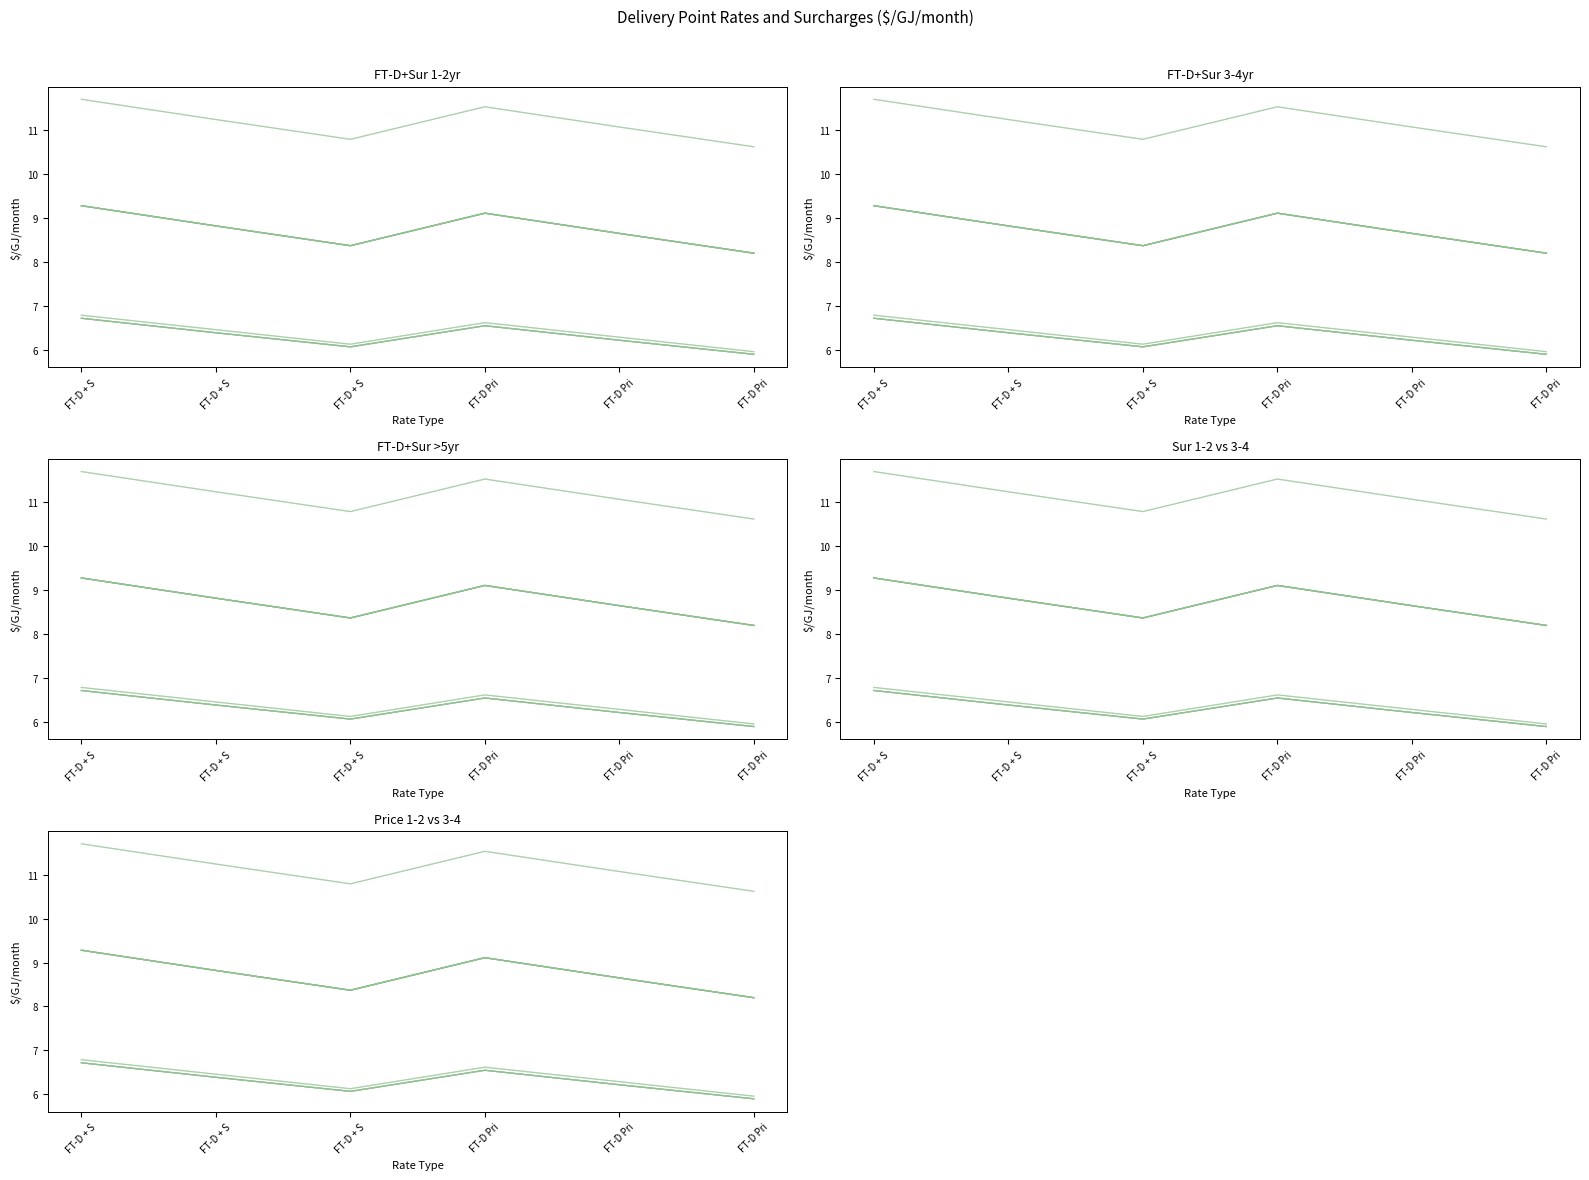

Is it true that FT-D Price 1-2 Year equals 5.3 at AKNINT?

False